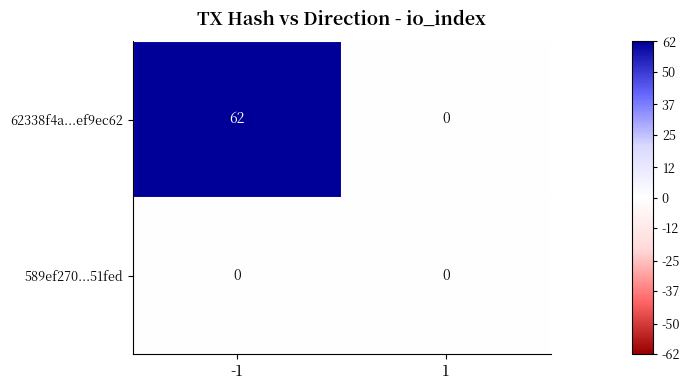

The 589ef270...51fed series shows 0 at 1. True or false?

True